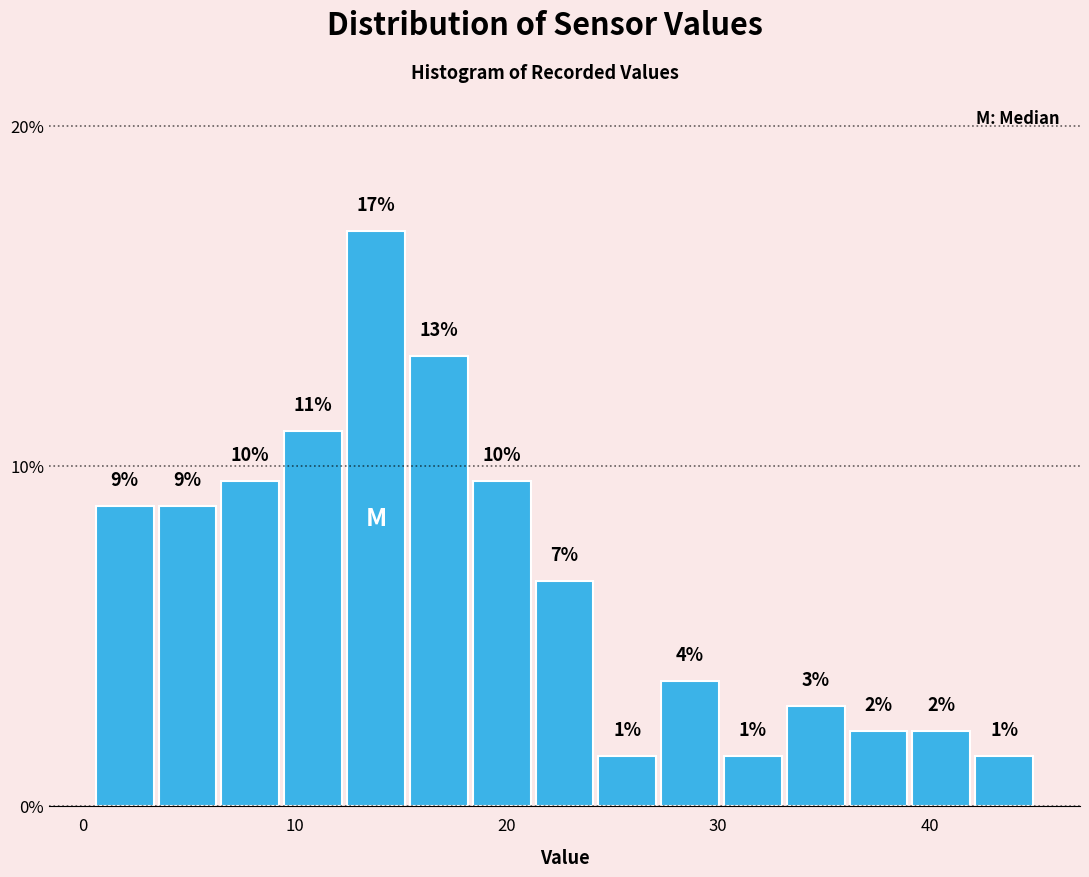

Read against the x-axis, roughly where is the centre of the tallest bar?

14